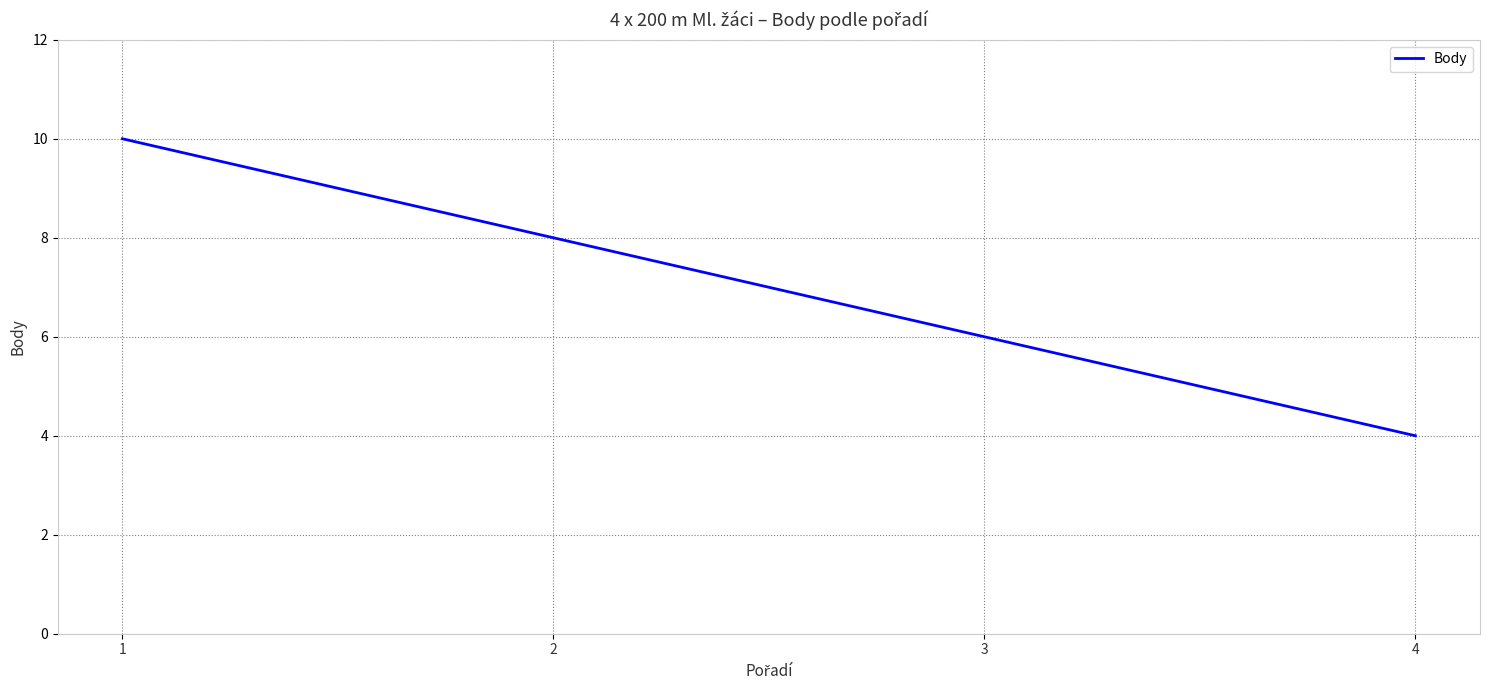

True or false: the data shows 2 at 4.

False